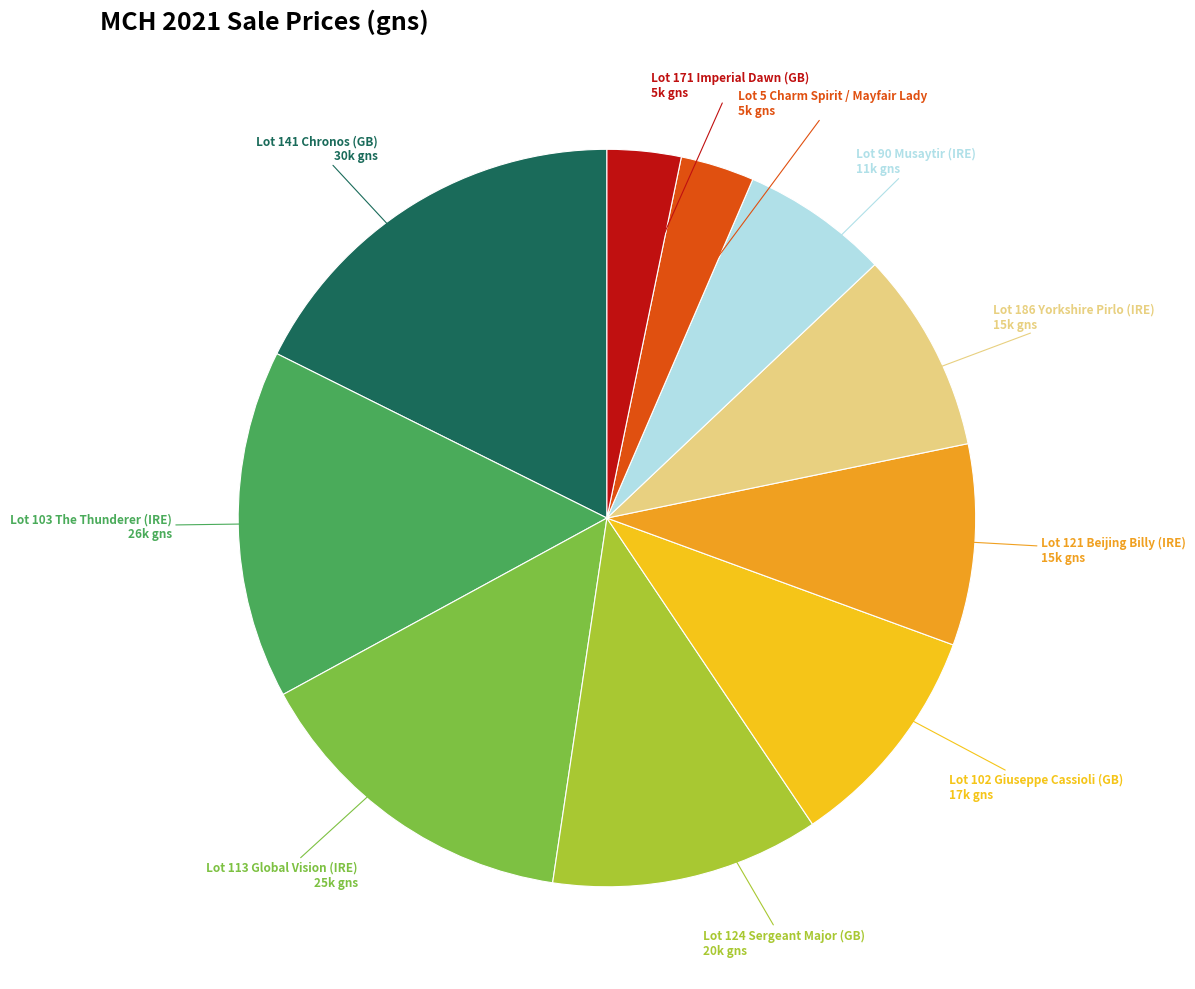

Which slice is the smallest?

Lot 5 Charm Spirit / Mayfair Lady